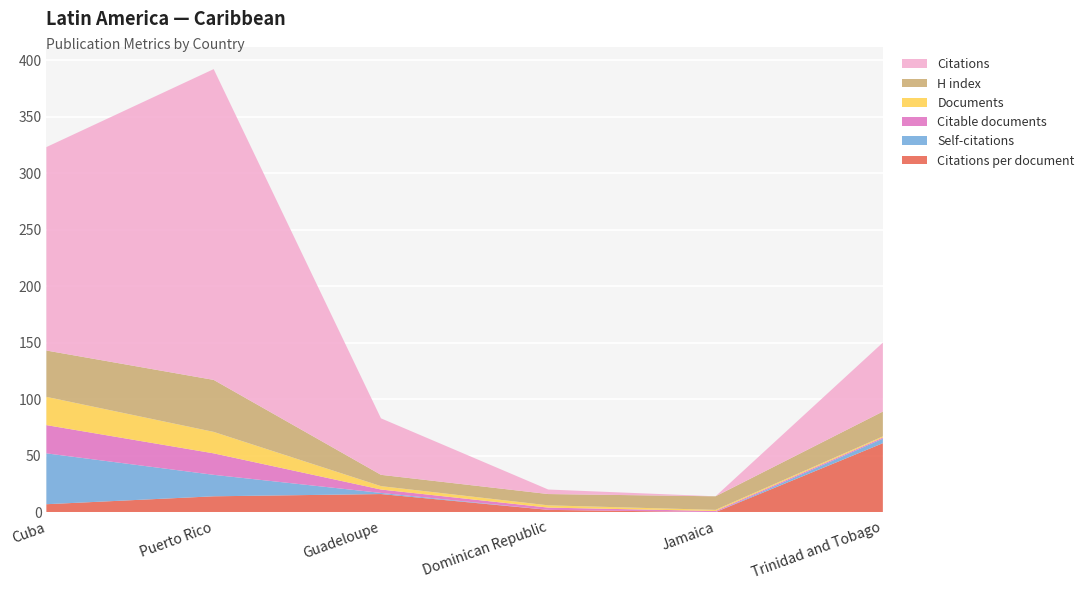

Reading left to right, extract all data points from this chart.

Citations: Cuba=180	Puerto Rico=275	Guadeloupe=50	Dominican Republic=4	Jamaica=0	Trinidad and Tobago=61
H index: Cuba=41	Puerto Rico=46	Guadeloupe=10	Dominican Republic=10	Jamaica=12	Trinidad and Tobago=22
Documents: Cuba=25	Puerto Rico=19	Guadeloupe=3	Dominican Republic=2	Jamaica=1	Trinidad and Tobago=1
Citable documents: Cuba=25	Puerto Rico=19	Guadeloupe=3	Dominican Republic=2	Jamaica=1	Trinidad and Tobago=1
Self-citations: Cuba=45	Puerto Rico=19	Guadeloupe=1	Dominican Republic=0	Jamaica=0	Trinidad and Tobago=4
Citations per document: Cuba=7	Puerto Rico=14	Guadeloupe=16	Dominican Republic=2	Jamaica=0	Trinidad and Tobago=61